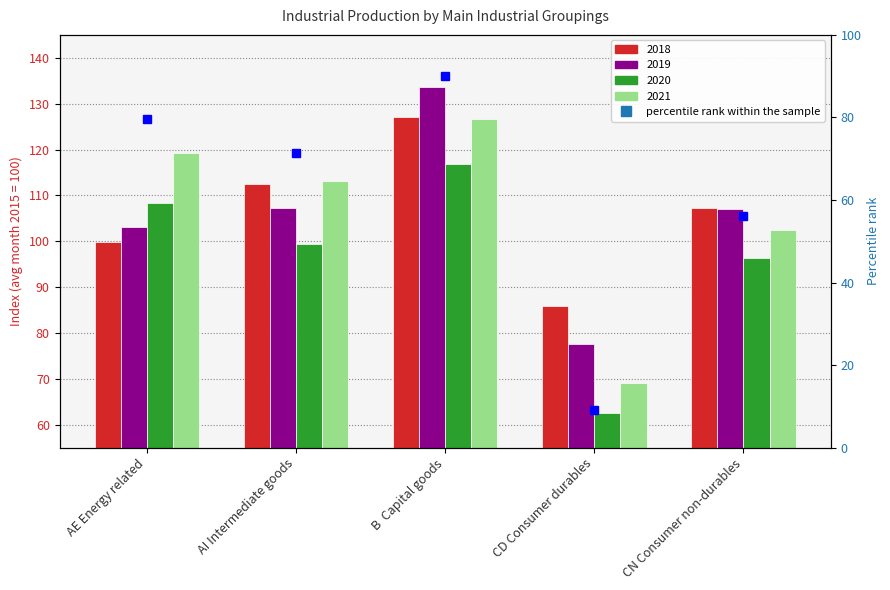

What is the sum of the values at AI Intermediate goods and CD Consumer durables?

80.5